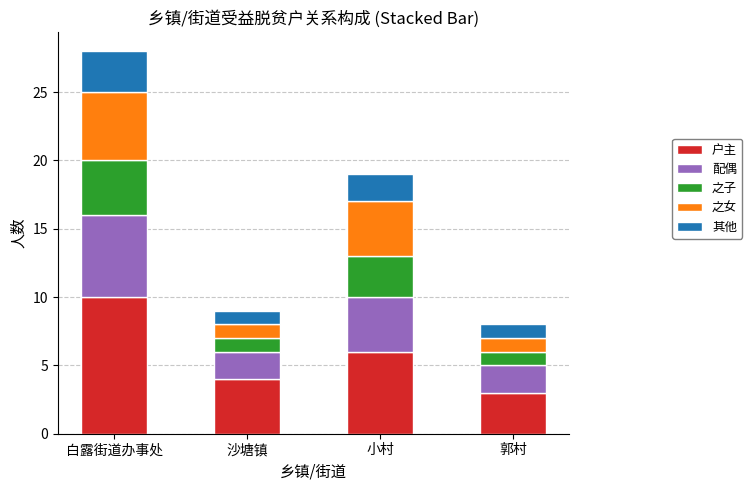

The 户主 series shows 3 at 郭村. True or false?

True